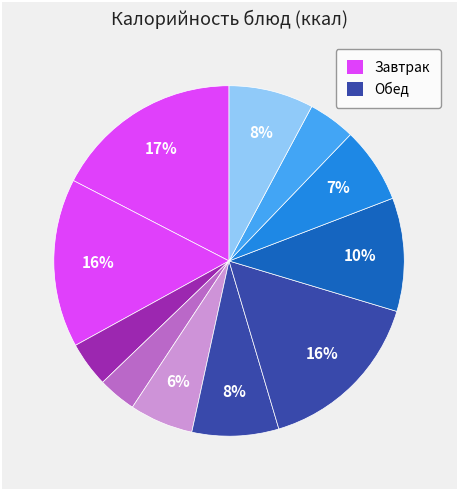

To the nearest percent, what is the average slice percentage?

9%